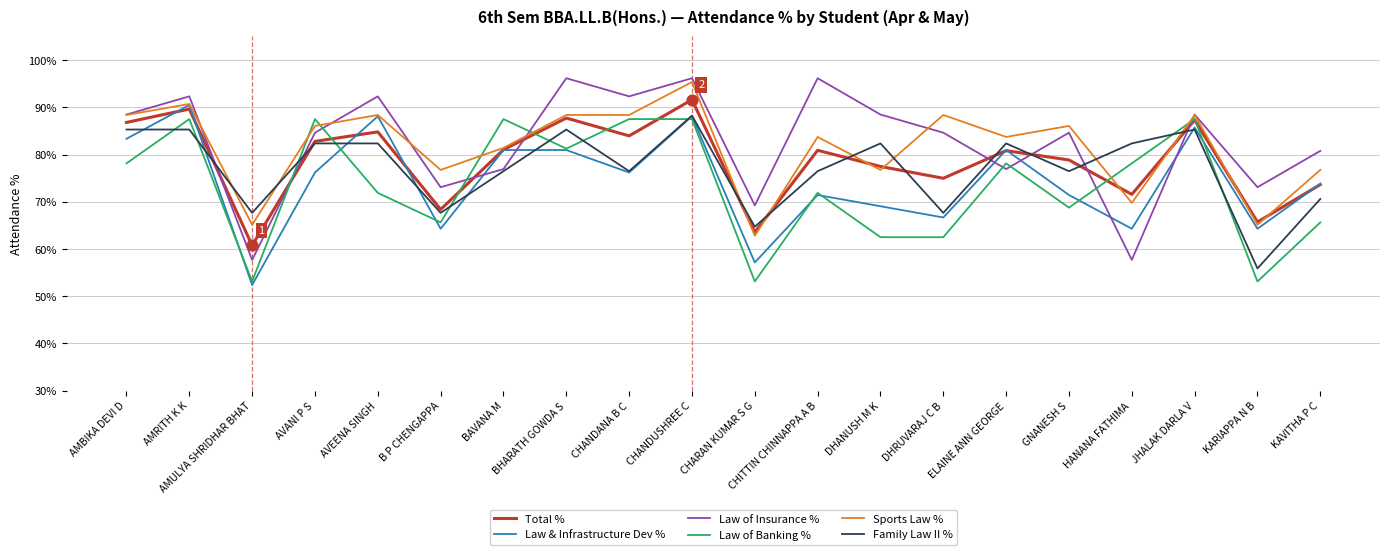

Between CHITTIN CHINNAPPA A B and KARIAPPA N B, which series saw the biggest shift?

Law of Insurance %